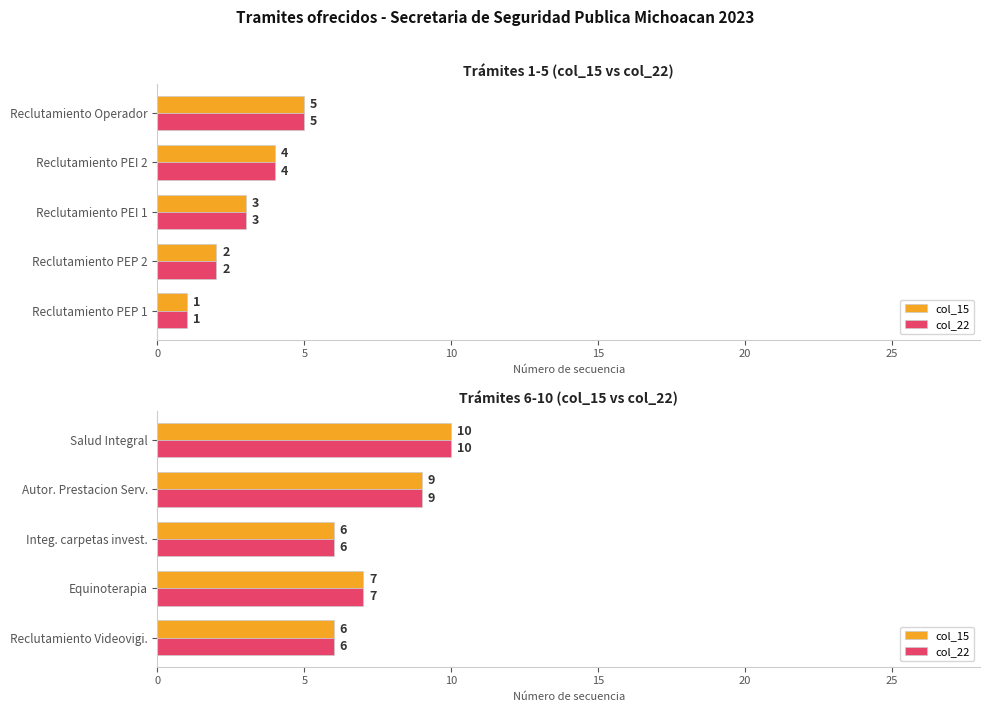

What is the average value of the col_15 series?

8